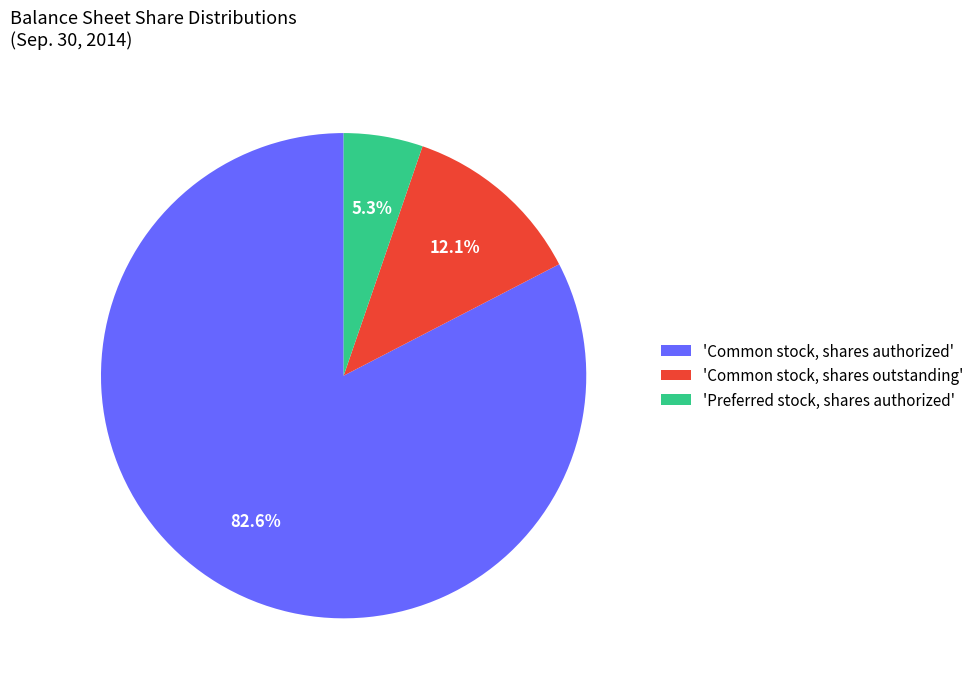

Which slice represents more than half of the pie?

'Common stock, shares authorized'